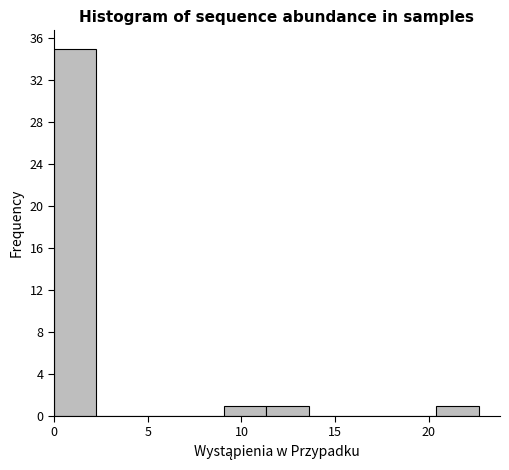

Reading left to right, transcribe this chart: for each bar, give the range it covers on the x-axis and its height. Neither the bar edges nor the heights are printed on the chart, so give them approximately, as read against the axes.

0.0 to 2.5: 35
2.5 to 4.5: 0
4.5 to 7.0: 0
7.0 to 9.0: 0
9.0 to 11.5: 1
11.5 to 13.5: 1
13.5 to 16.0: 0
16.0 to 18.0: 0
18.0 to 20.5: 0
20.5 to 22.5: 1